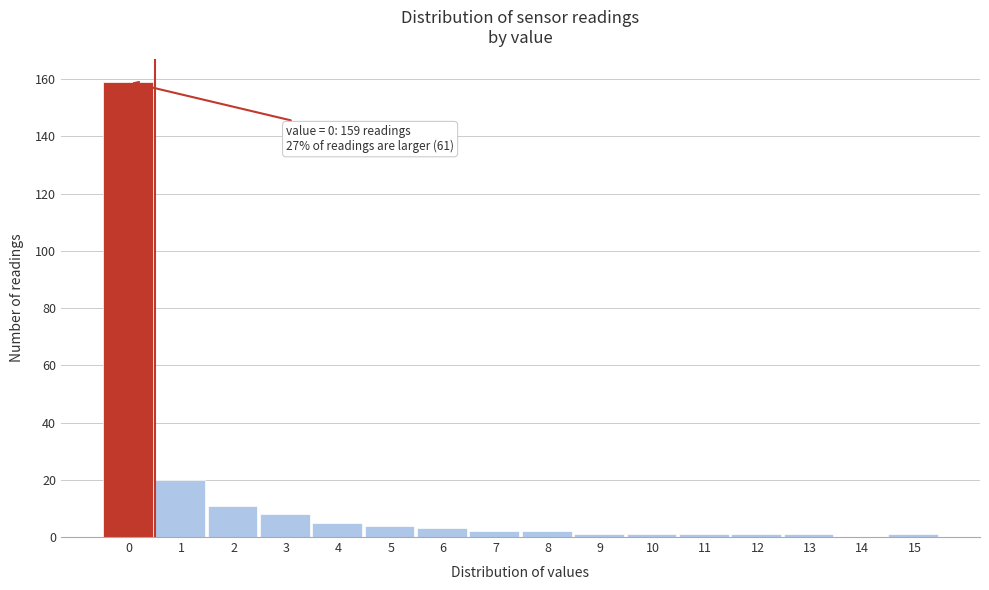

Reading left to right, transcribe all the data shown in this chart.

0=159	1=20	2=11	3=8	4=5	5=4	6=3	7=2	8=2	9=1	10=1	11=1	12=1	13=1	14=0	15=1